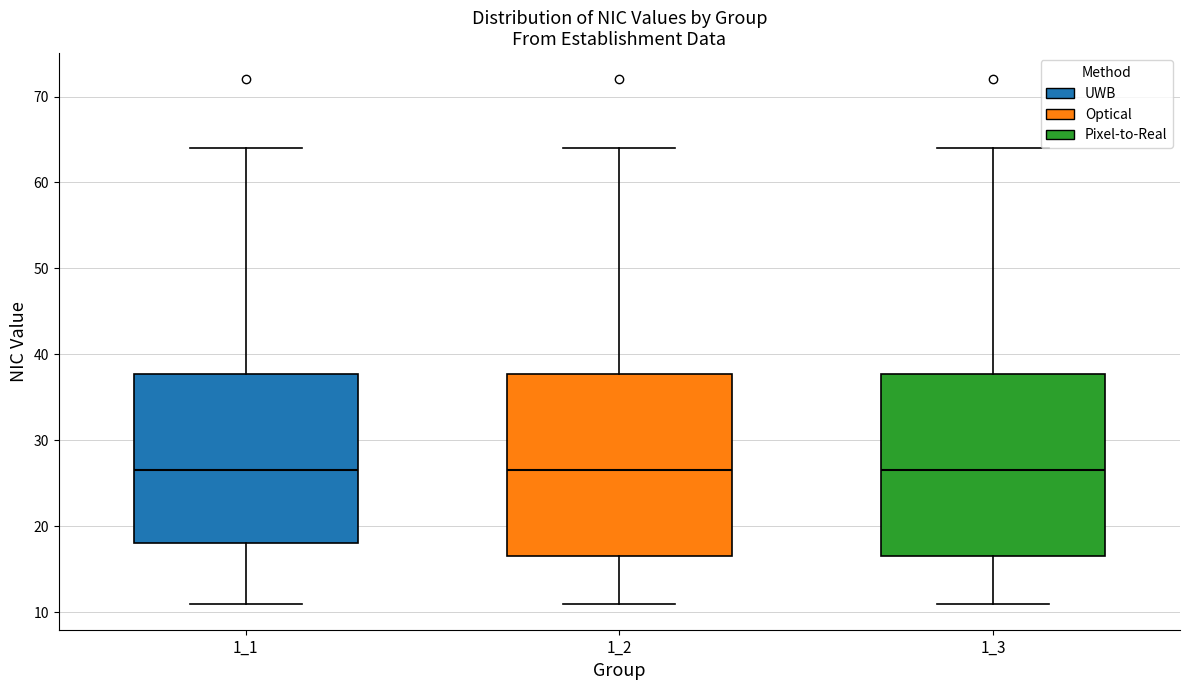

Where does the lower whisker of the box at x = 1_2 end on the y-axis? The values are not printed on the chart, so give them approximately, as read against the axis.

11